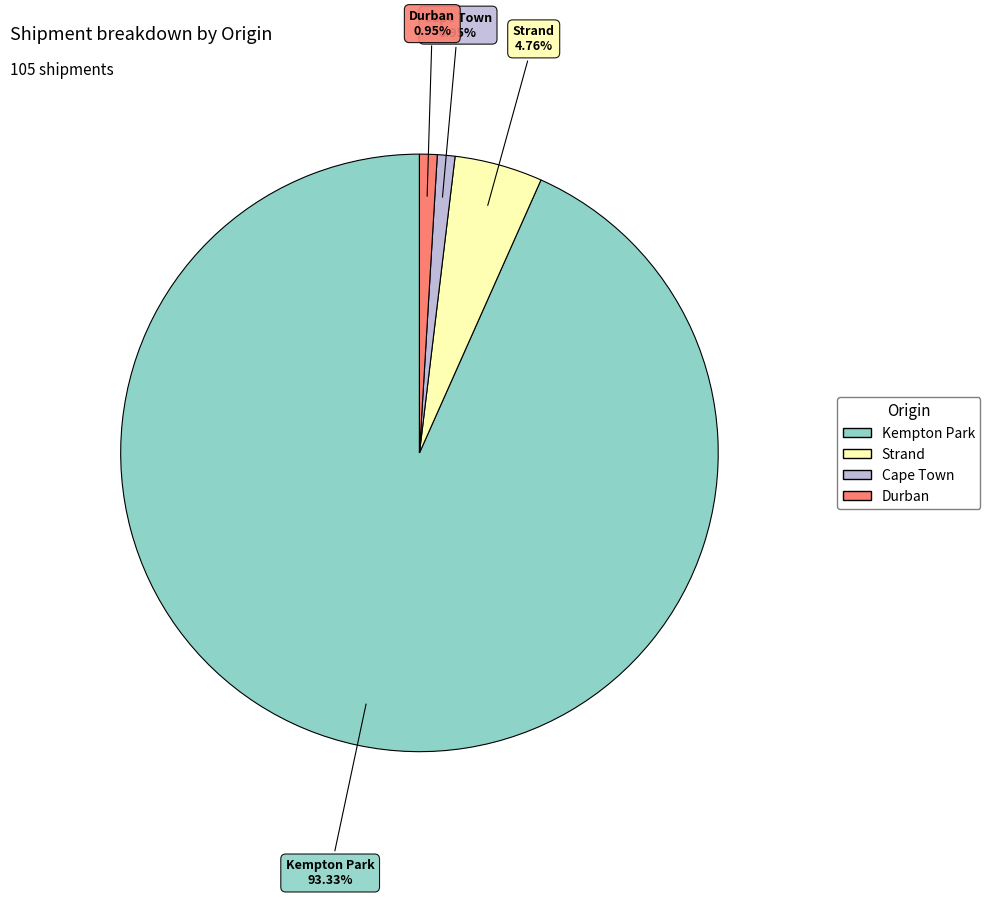

To the nearest percent, what is the difference between the largest and smallest slice percentages?

92%